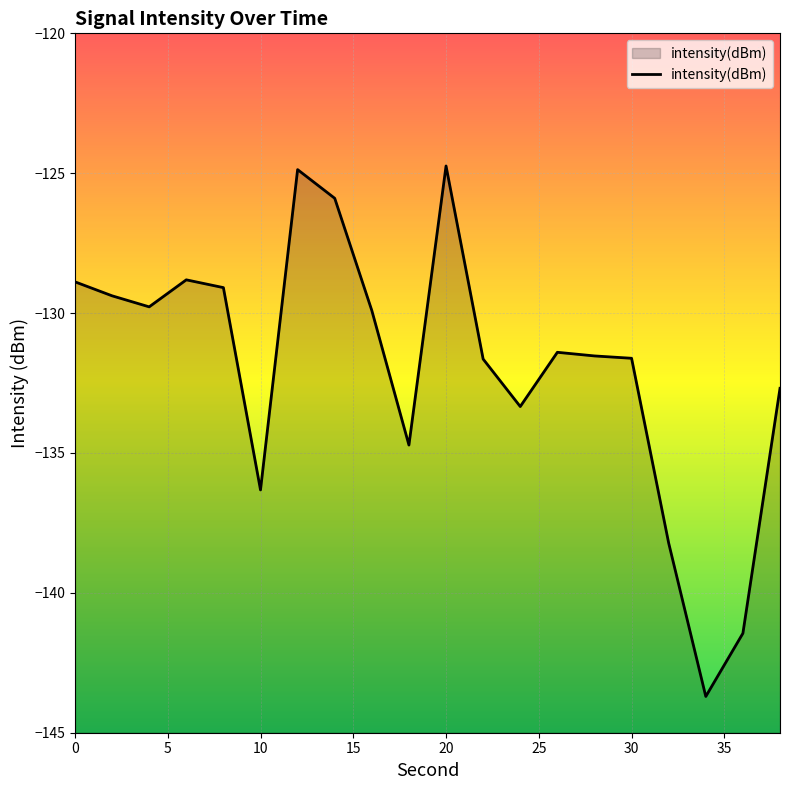

Does the chart display data point markers on the line(s)?

No